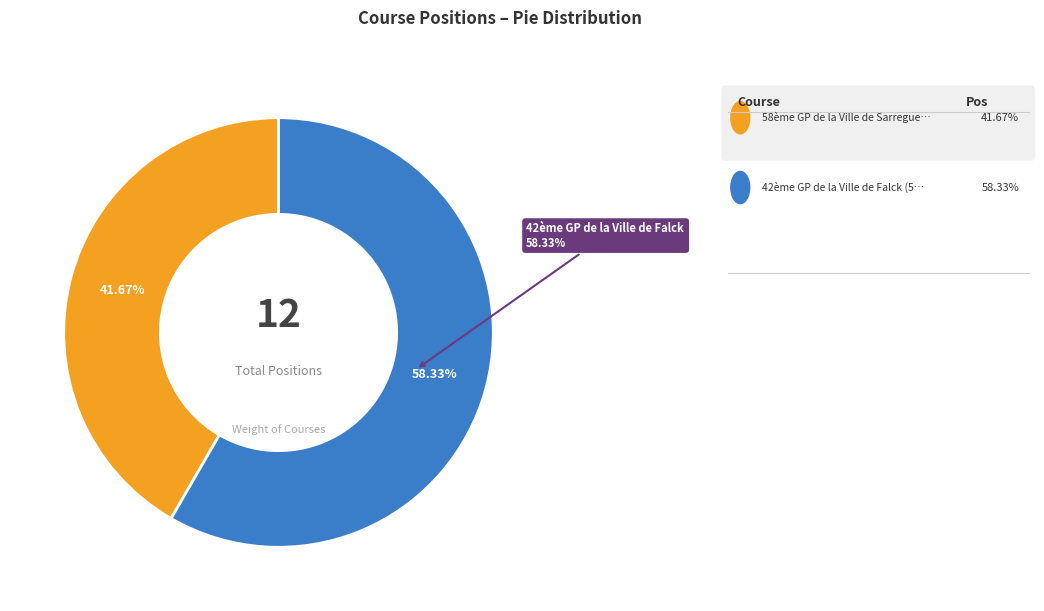

What is the smallest slice in the pie chart?

58ème GP de la Ville de Sarreguemines